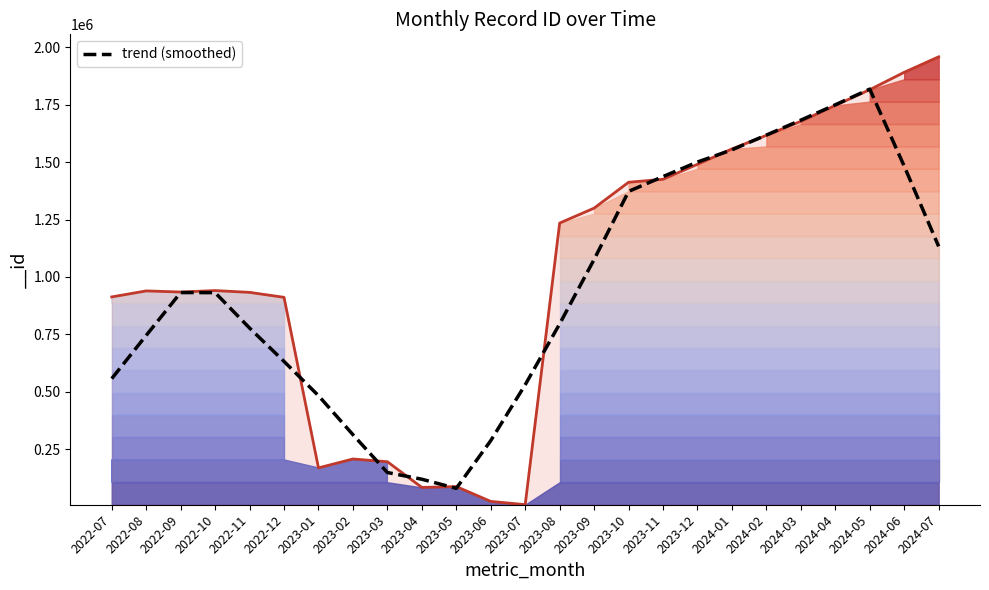

Where does the data first go above 931698?

2022-09